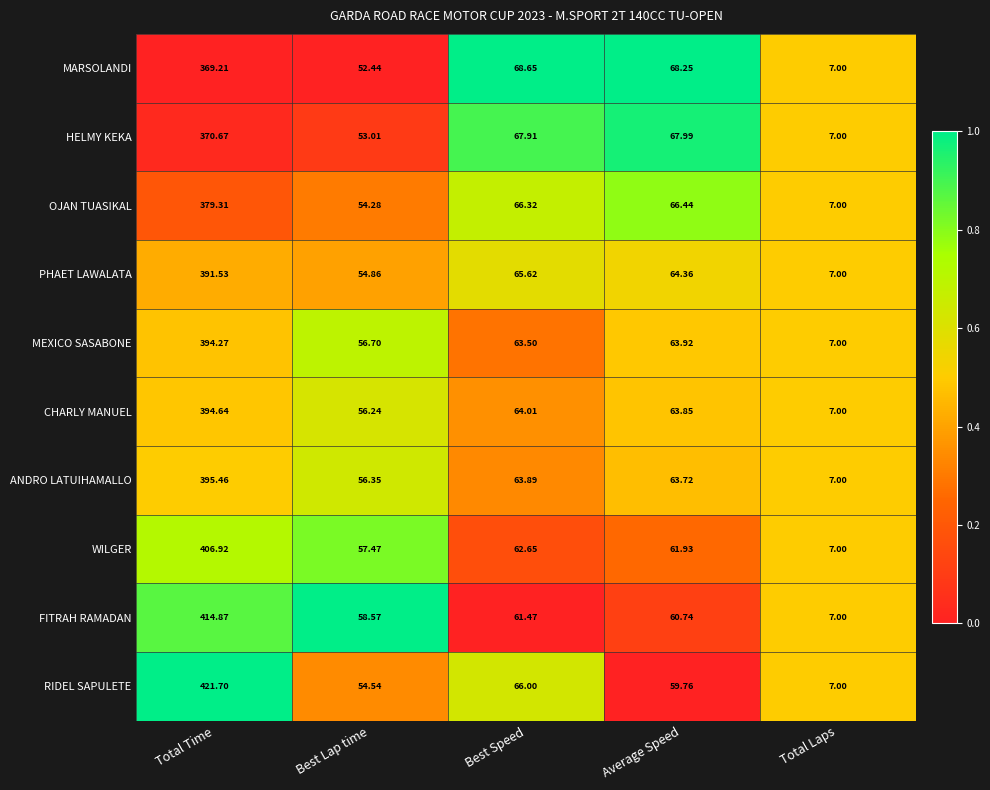

Where does the WILGER series first go above 61?

Total Time